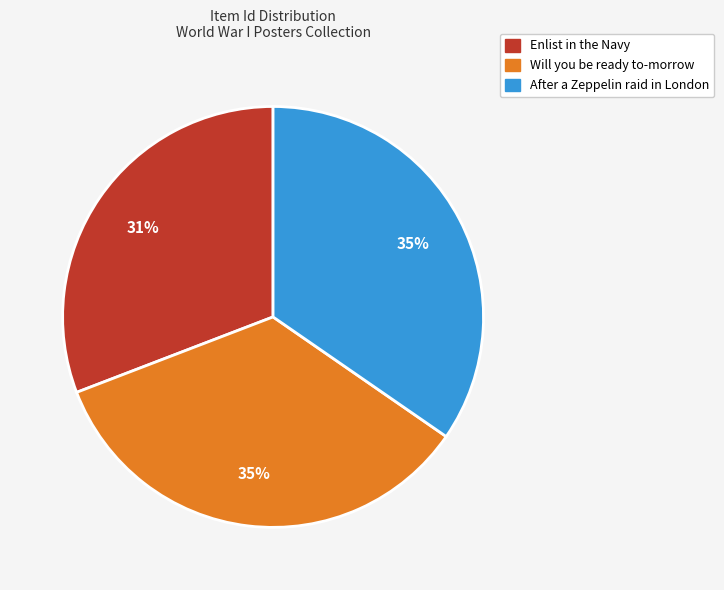

To the nearest percent, what is the difference between the Will you be ready to-morrow and Enlist in the Navy slice percentages?

4%